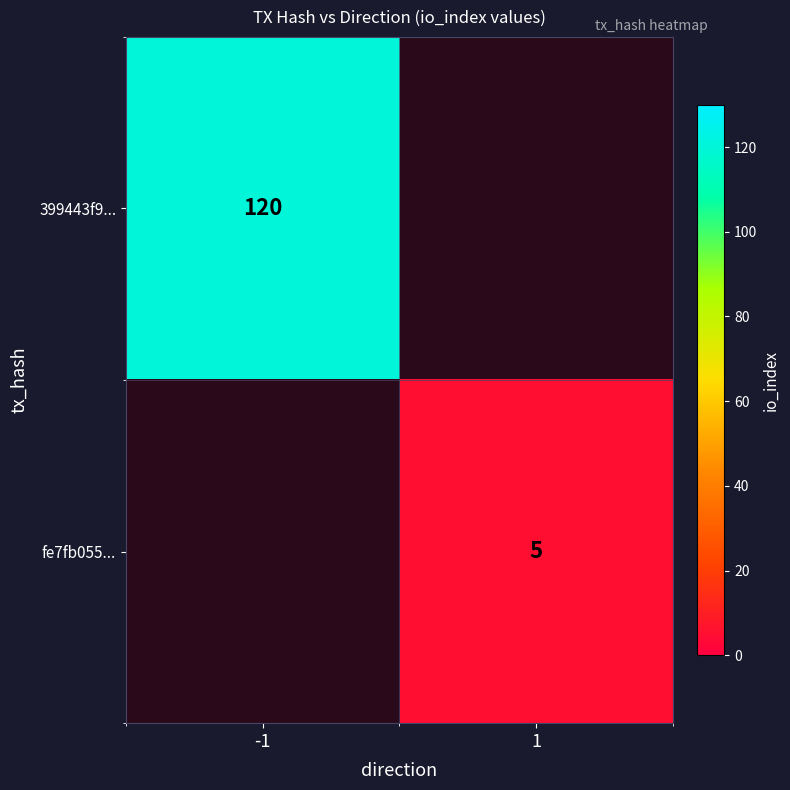

The value of fe7fb055... at 1 is 5. True or false?

True